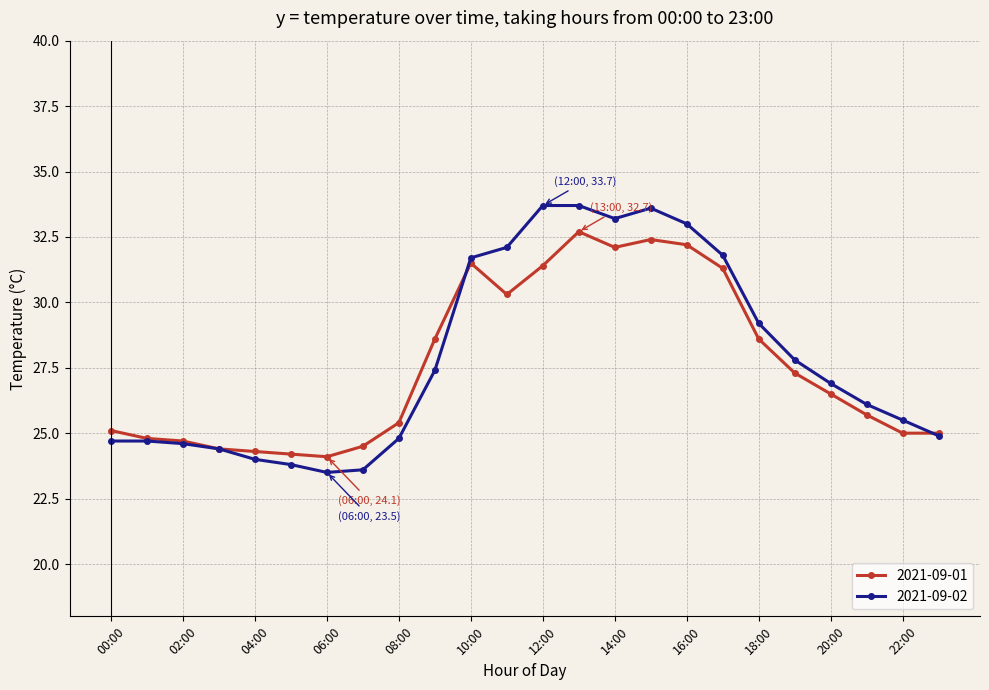

Is this an area chart (filled region under the line)?

No